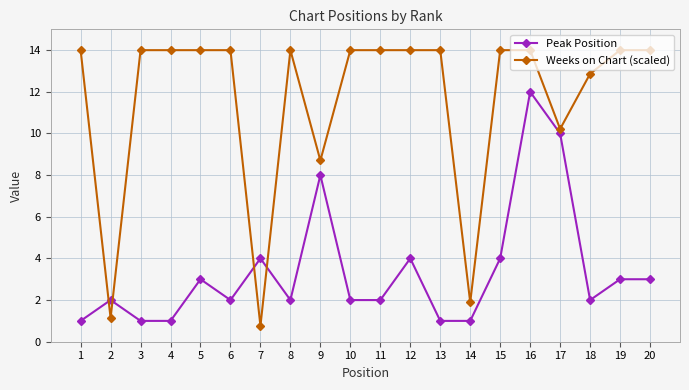

What is the sum of the Peak Position values at 19 and 8?

5.0